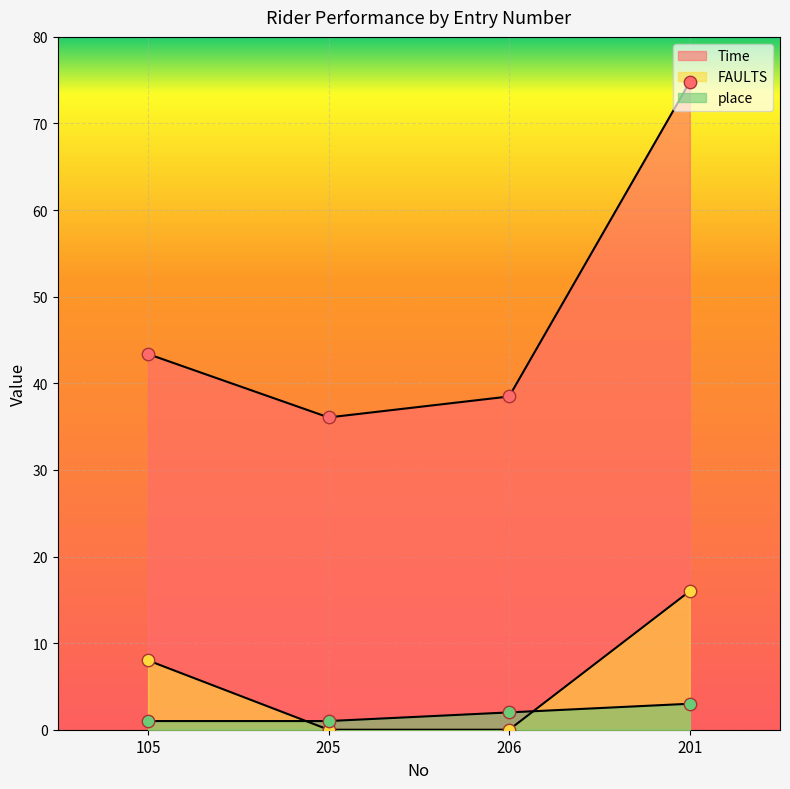

Which series has the largest total across all categories?

Time